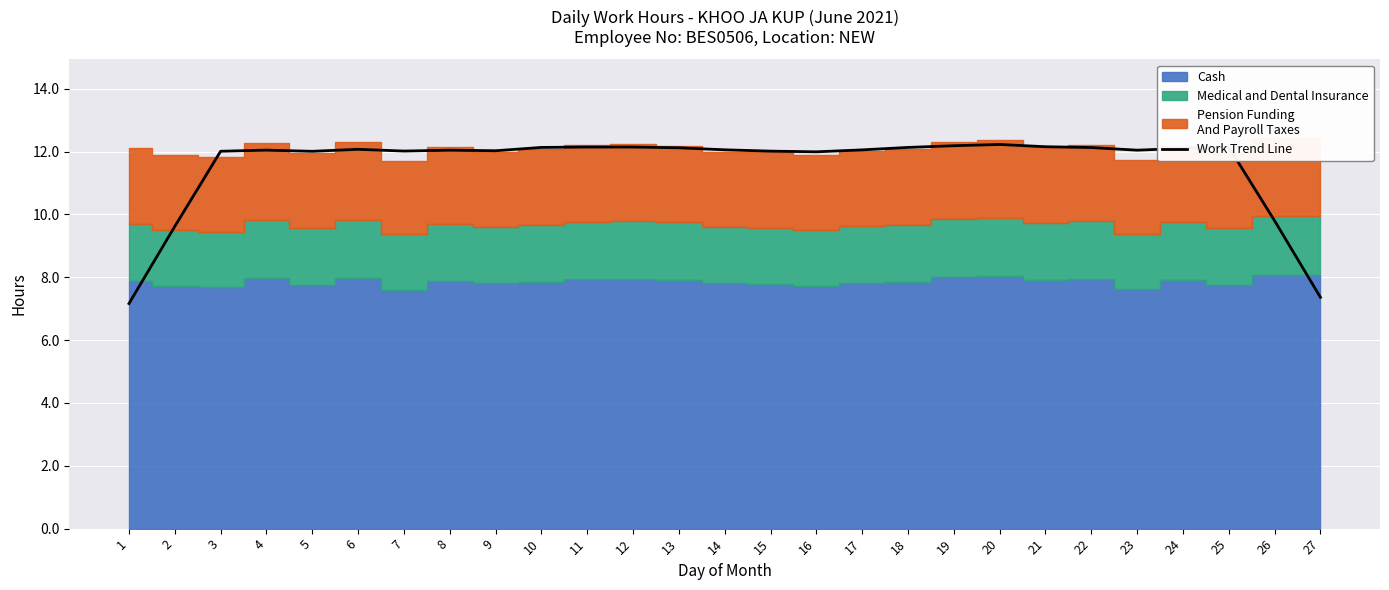

How many lines are shown in the chart?

1